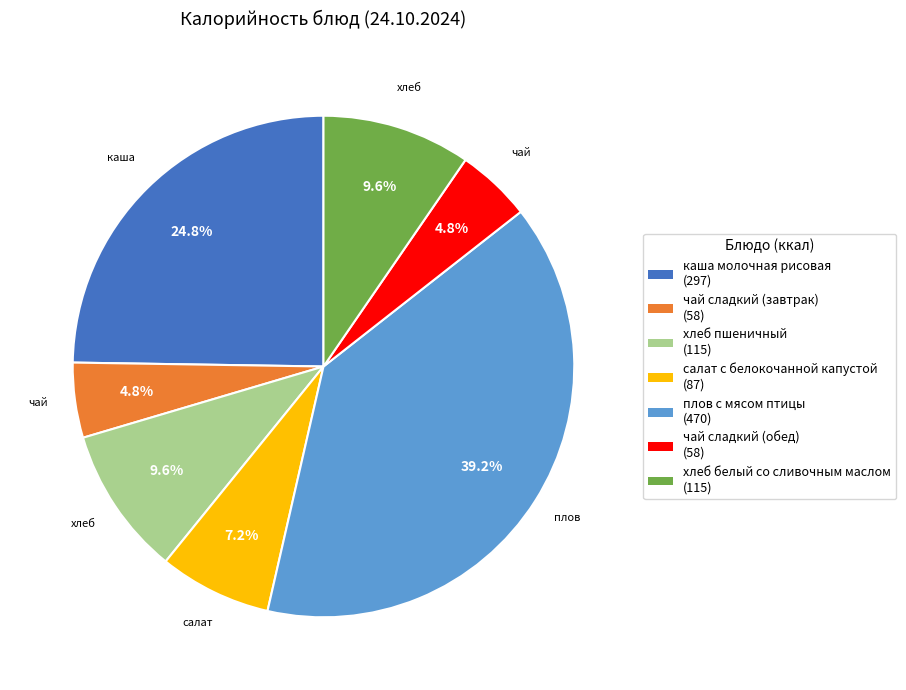

What percentage is the хлеб белый со сливочным маслом slice, to the nearest percent?

10%